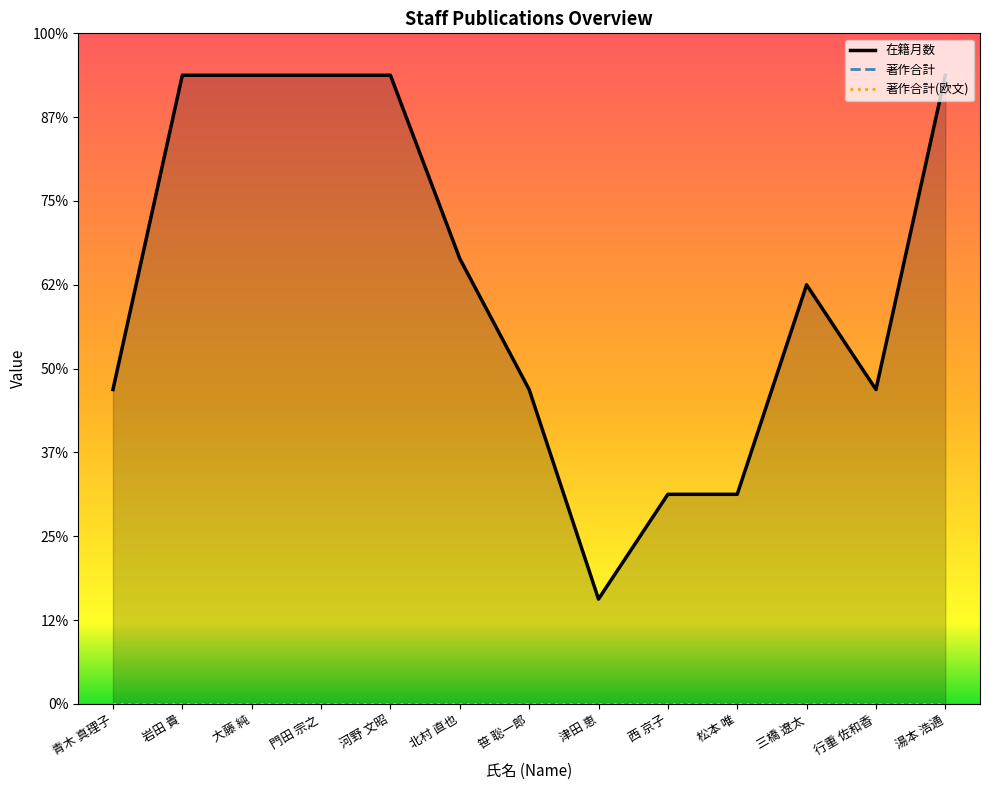

At which label does 著作合計(欧文) reach its peak?

青木 真理子